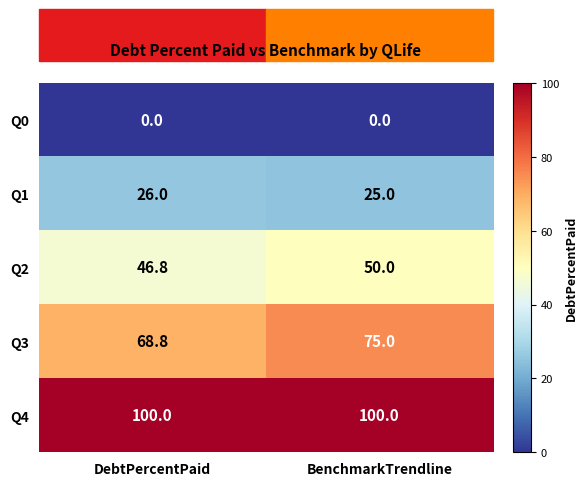

What is the sum of all Q2 values?

96.8